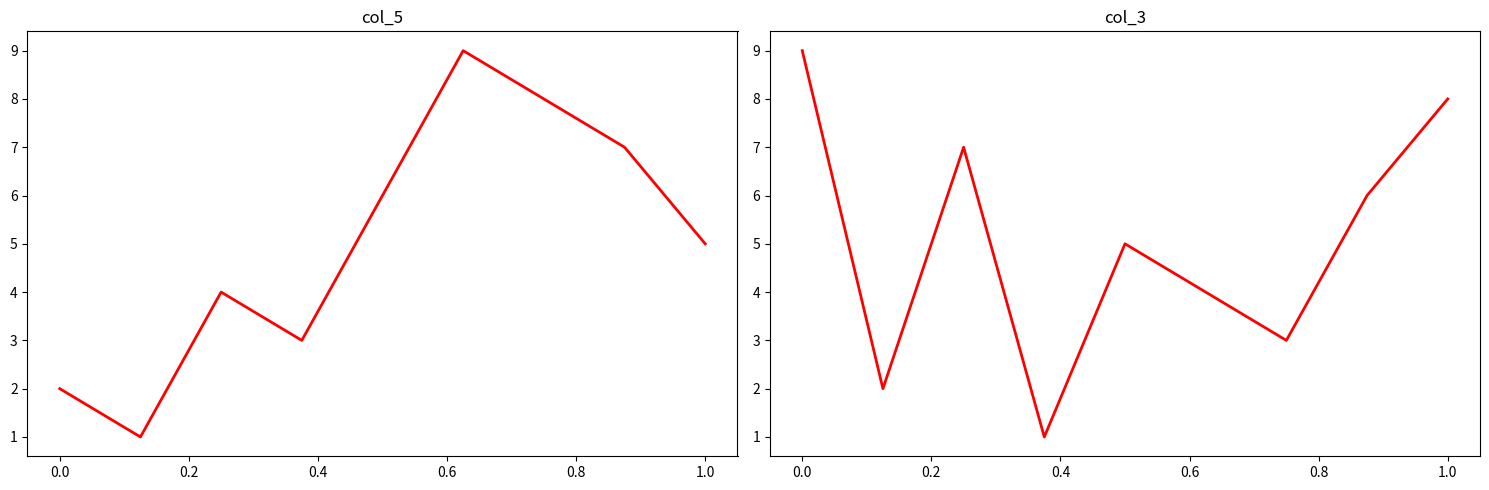

What are all the series names shown in the legend?

col_5, col_3